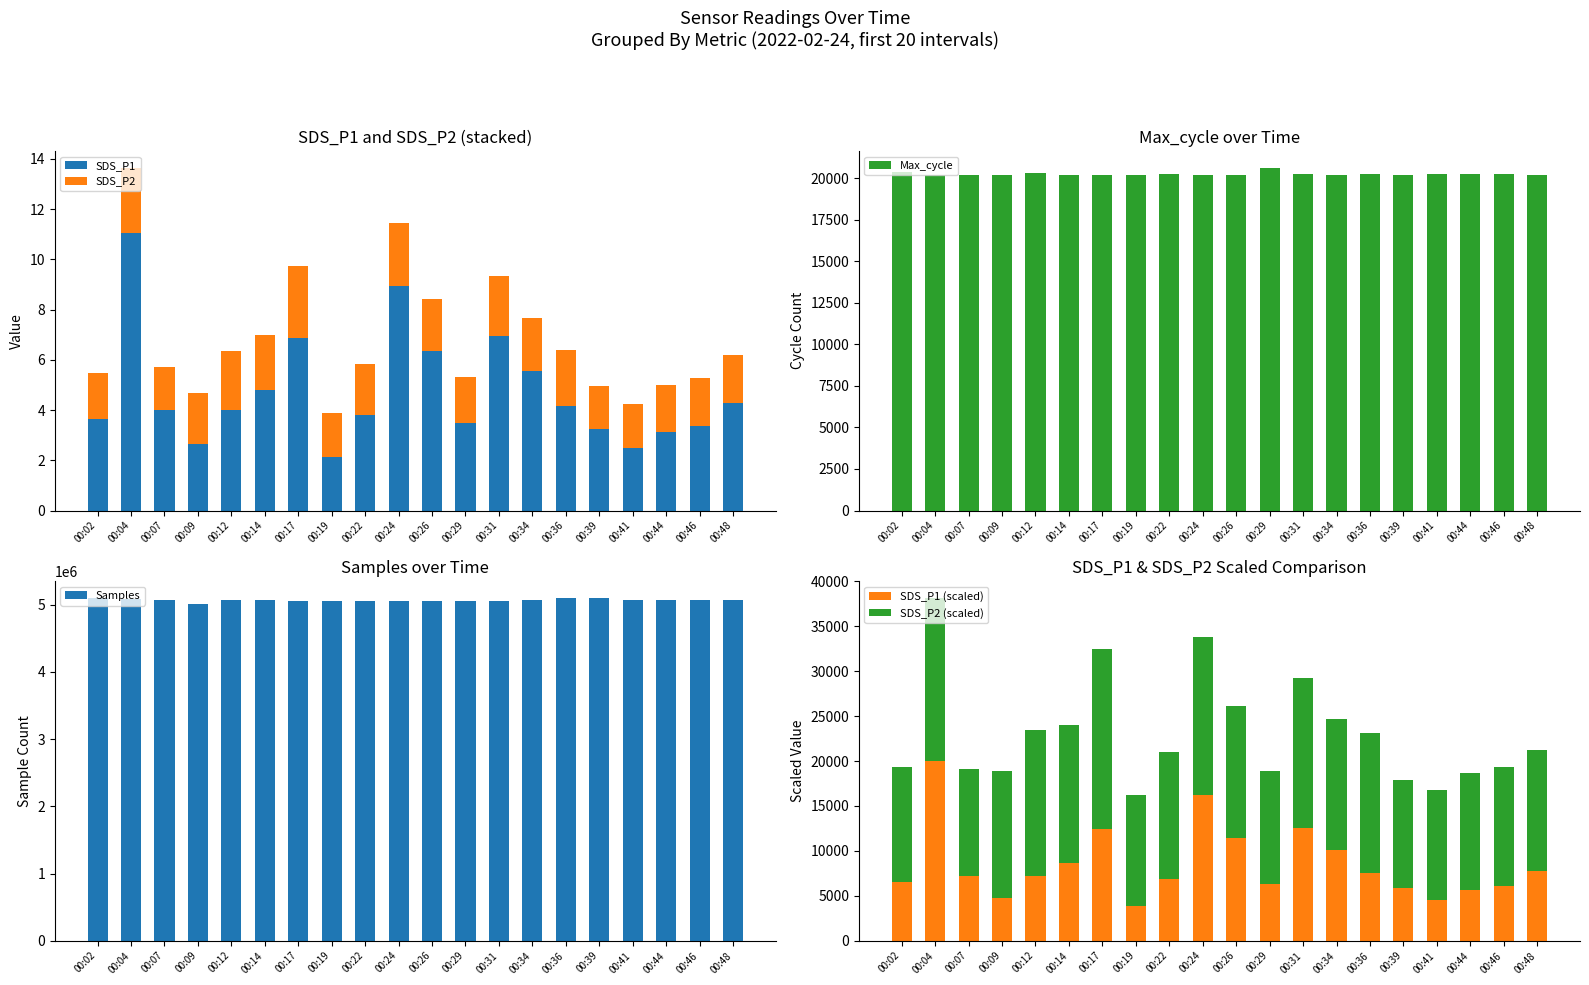

Reading left to right, what are all the values shown in this chart?

SDS_P1: 00:02=3.6	00:04=11.0	00:07=4.0	00:09=2.6	00:12=4.0	00:14=4.8	00:17=6.9	00:19=2.1	00:22=3.8	00:24=8.9	00:26=6.3	00:29=3.5	00:31=6.9	00:34=5.6	00:36=4.2	00:39=3.2	00:41=2.5	00:44=3.1	00:46=3.4	00:48=4.3
SDS_P2: 00:02=1.8	00:04=2.6	00:07=1.7	00:09=2.0	00:12=2.3	00:14=2.2	00:17=2.9	00:19=1.8	00:22=2.0	00:24=2.5	00:26=2.1	00:29=1.8	00:31=2.4	00:34=2.1	00:36=2.2	00:39=1.7	00:41=1.8	00:44=1.9	00:46=1.9	00:48=1.9
Max_cycle: 00:02=20347.0	00:04=20194.0	00:07=20199.0	00:09=20204.0	00:12=20276.0	00:14=20209.0	00:17=20204.0	00:19=20204.0	00:22=20235.0	00:24=20203.0	00:26=20207.0	00:29=20598.0	00:31=20226.0	00:34=20205.0	00:36=20236.0	00:39=20198.0	00:41=20255.0	00:44=20225.0	00:46=20221.0	00:48=20210.0
Samples: 00:02=5096011.0	00:04=5088722.0	00:07=5074693.0	00:09=5013445.0	00:12=5065013.0	00:14=5075695.0	00:17=5059750.0	00:19=5055269.0	00:22=5055275.0	00:24=5055623.0	00:26=5055573.0	00:29=5055417.0	00:31=5055364.0	00:34=5070238.0	00:36=5095414.0	00:39=5095651.0	00:41=5074490.0	00:44=5075181.0	00:46=5074972.0	00:48=5074781.0
SDS_P1 (scaled): 00:02=6582.0	00:04=20000.0	00:07=7252.9	00:09=4768.8	00:12=7252.9	00:14=8703.5	00:17=12456.9	00:19=3862.2	00:22=6890.3	00:24=16192.2	00:26=11477.8	00:29=6346.3	00:31=12565.7	00:34=10099.7	00:36=7561.2	00:39=5856.8	00:41=4478.7	00:44=5675.4	00:46=6110.6	00:48=7742.5
SDS_P2 (scaled): 00:02=12752.6	00:04=18118.5	00:07=11846.7	00:09=14146.3	00:12=16236.9	00:14=15331.0	00:17=20000.0	00:19=12334.5	00:22=14146.3	00:24=17630.7	00:26=14634.1	00:29=12543.6	00:31=16724.7	00:34=14634.1	00:36=15540.1	00:39=12055.7	00:41=12334.5	00:44=13031.4	00:46=13240.4	00:48=13449.5